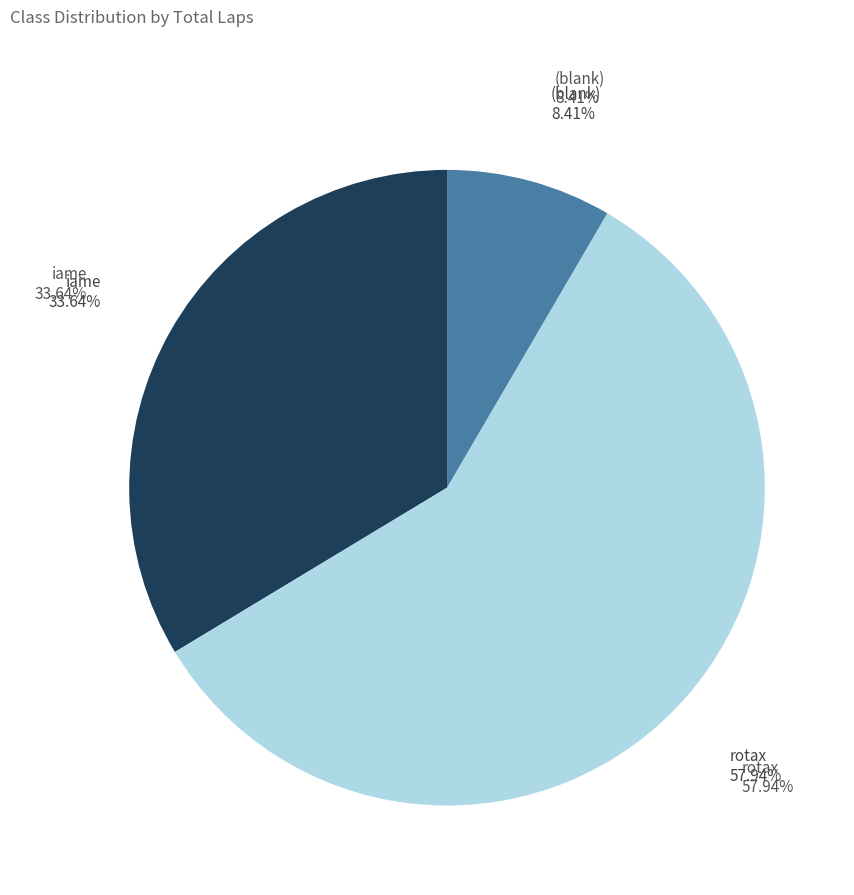

The  slice represents 14% of the pie. True or false?

False